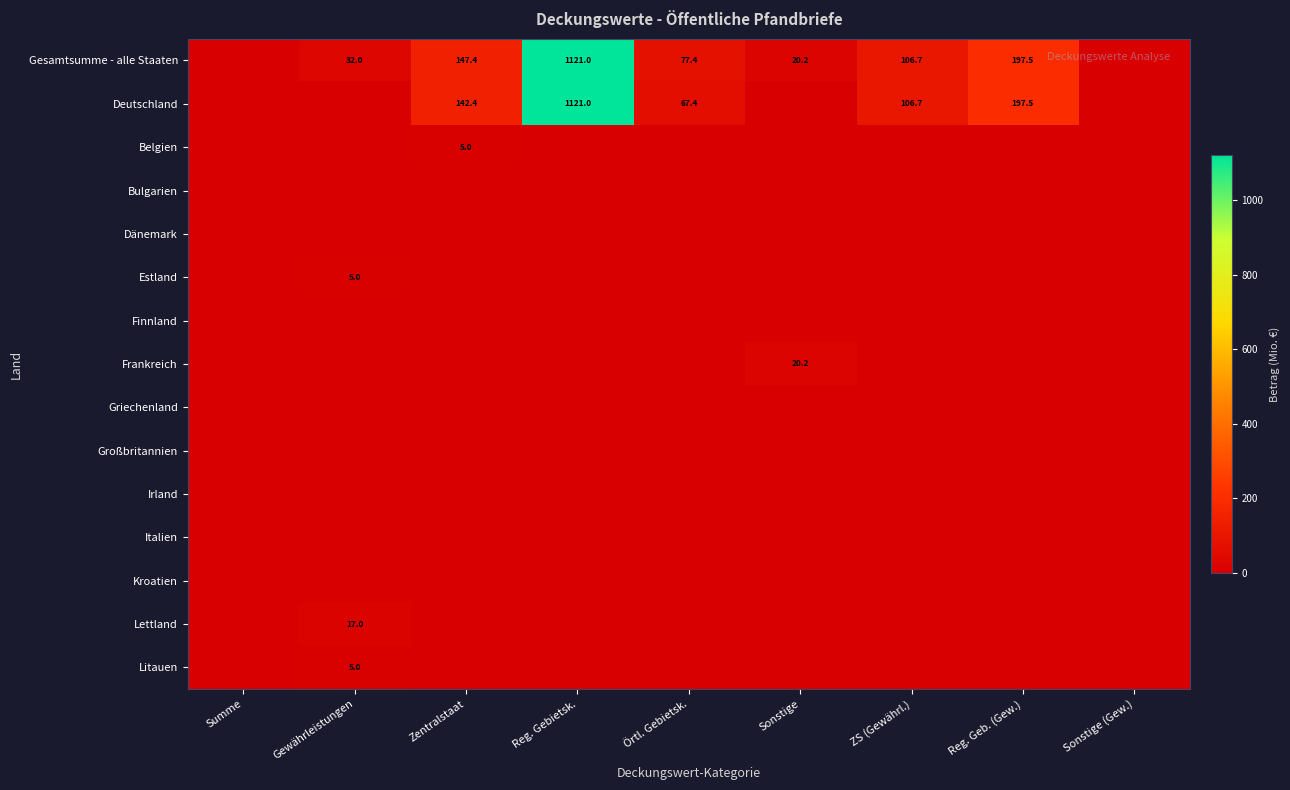

At how many categories does at least one series exceed 449?

1